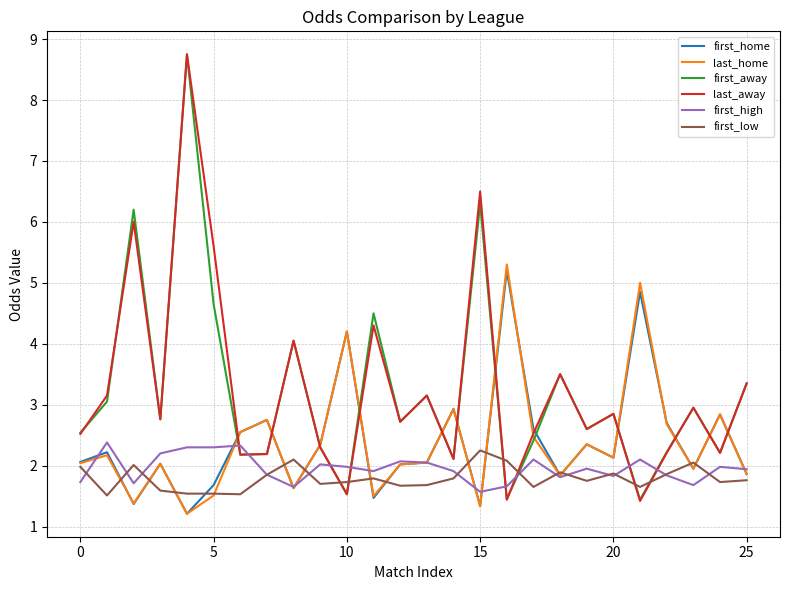

Which series ends up on top after the final intersection of first_low and last_away?

last_away